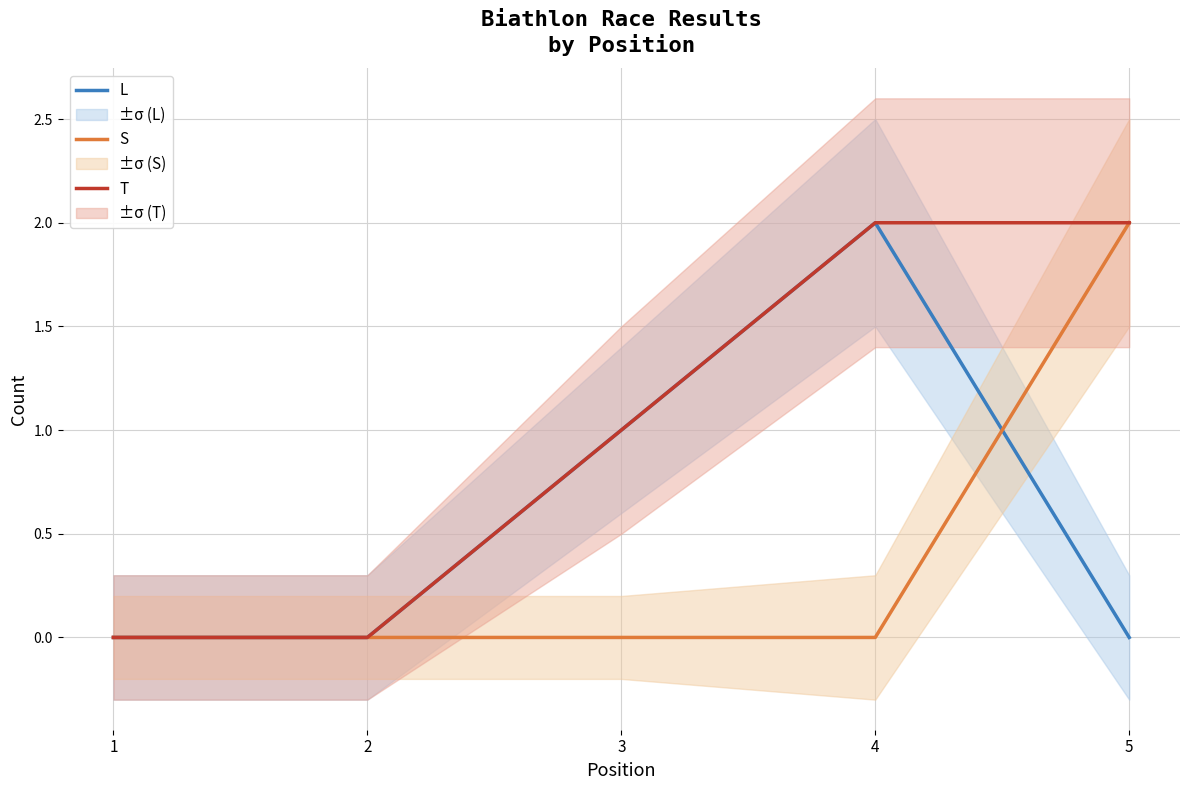

Reading left to right, what are all the values shown in this chart?

L: 1=0	2=0	3=1	4=2	5=0
S: 1=0	2=0	3=0	4=0	5=2
T: 1=0	2=0	3=1	4=2	5=2